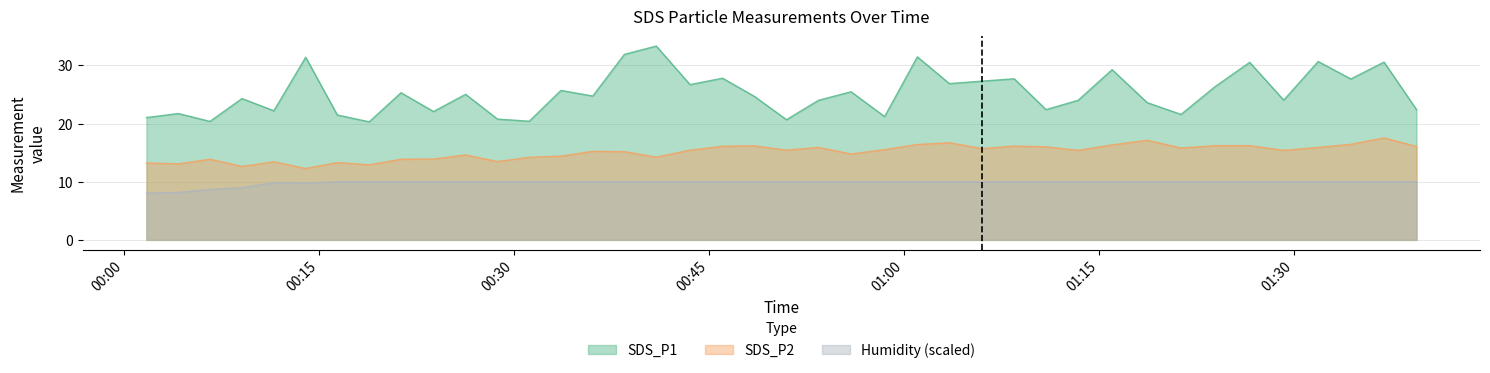

At which category is the sum across all series the highest?

2022/10/30 01:36:54